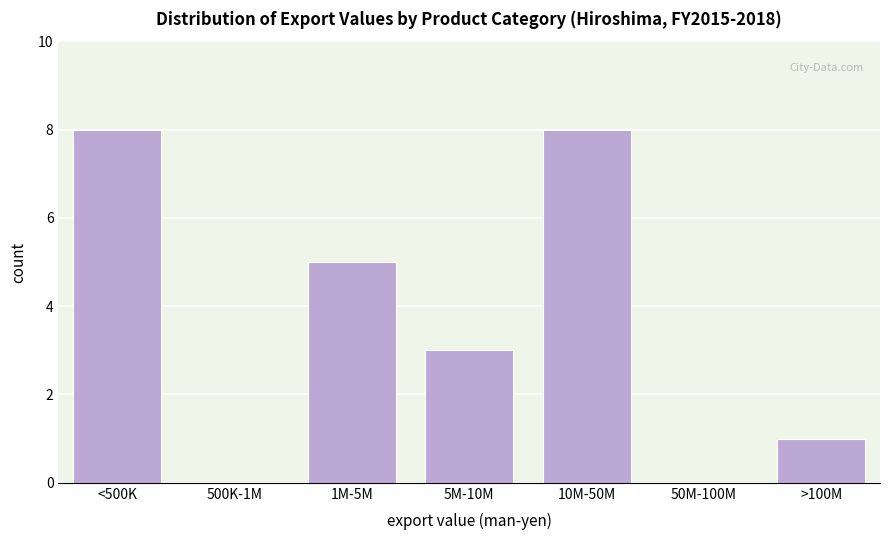

Reading right to left, list all the values displayed in this chart.

>100M=1	50M-100M=0	10M-50M=8	5M-10M=3	1M-5M=5	500K-1M=0	<500K=8